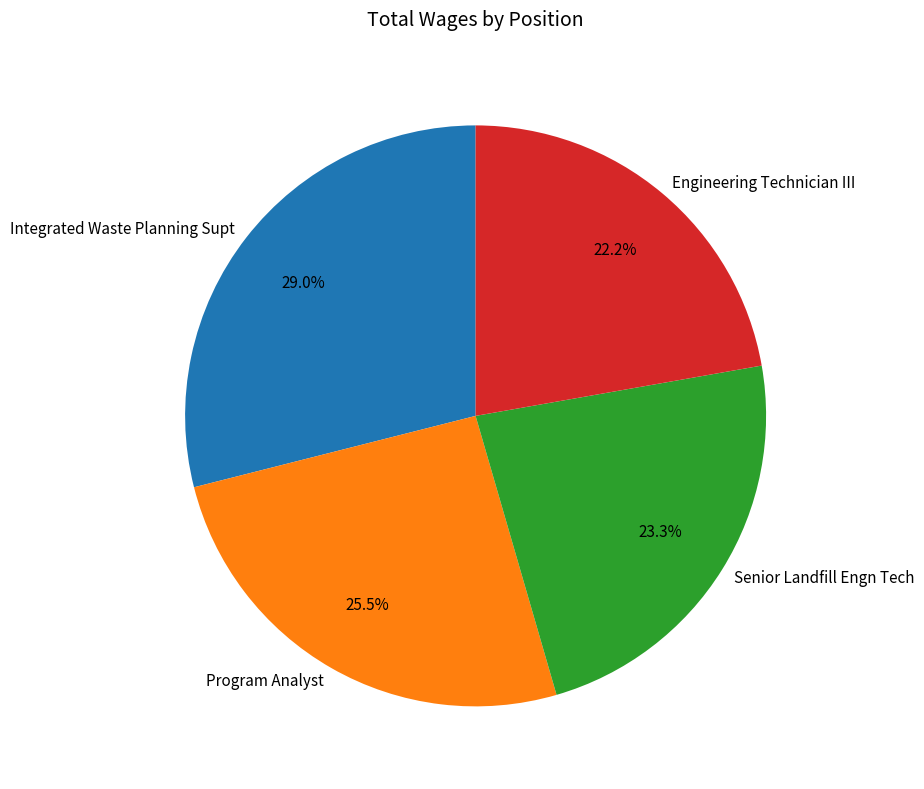

How many slices are in this pie chart?

4